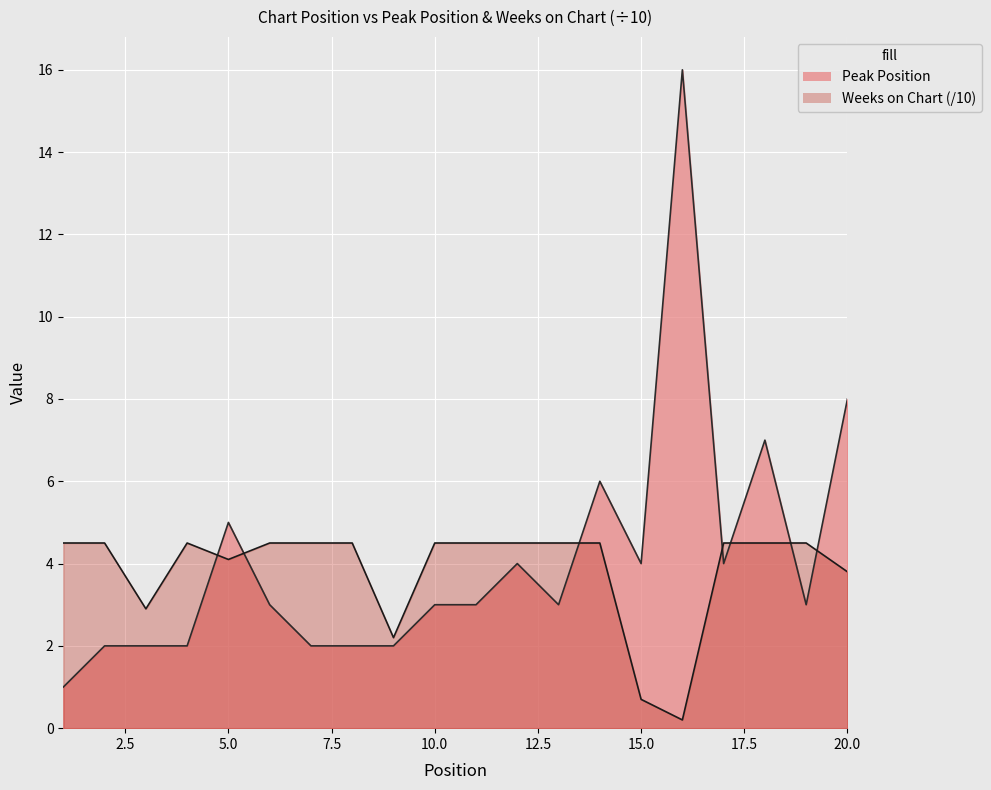

What are all the series names shown in the legend?

Peak Position, Weeks on Chart